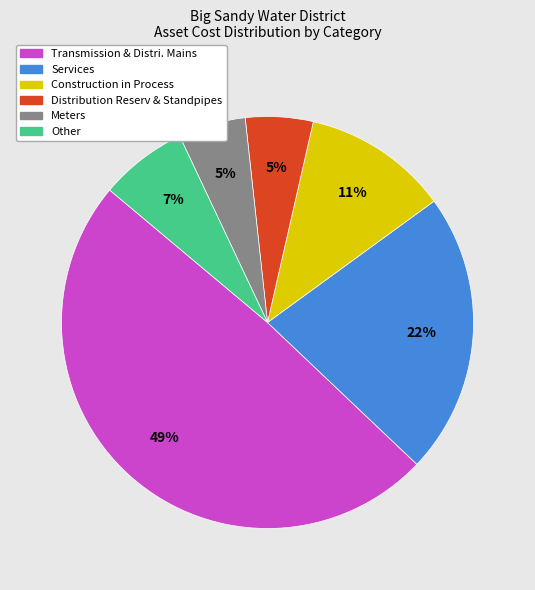

To the nearest percent, what is the average slice percentage?

17%